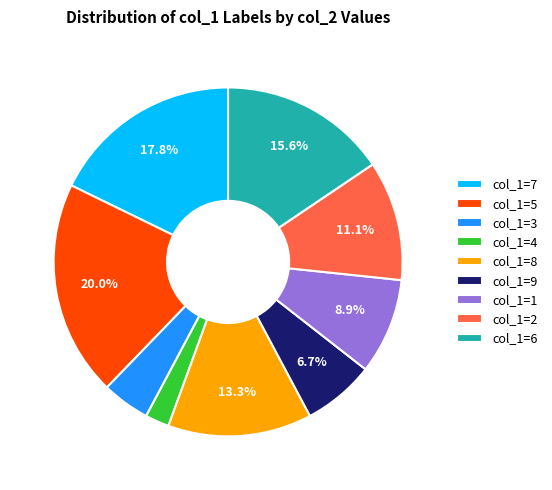

Rank the categories by value from lowest to highest.

col_1=4, col_1=3, col_1=9, col_1=1, col_1=2, col_1=8, col_1=6, col_1=7, col_1=5